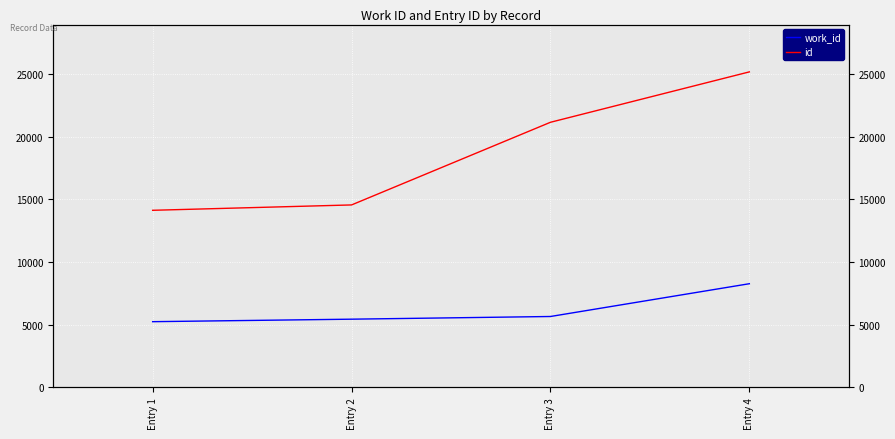

What is the minimum value for id?

14130